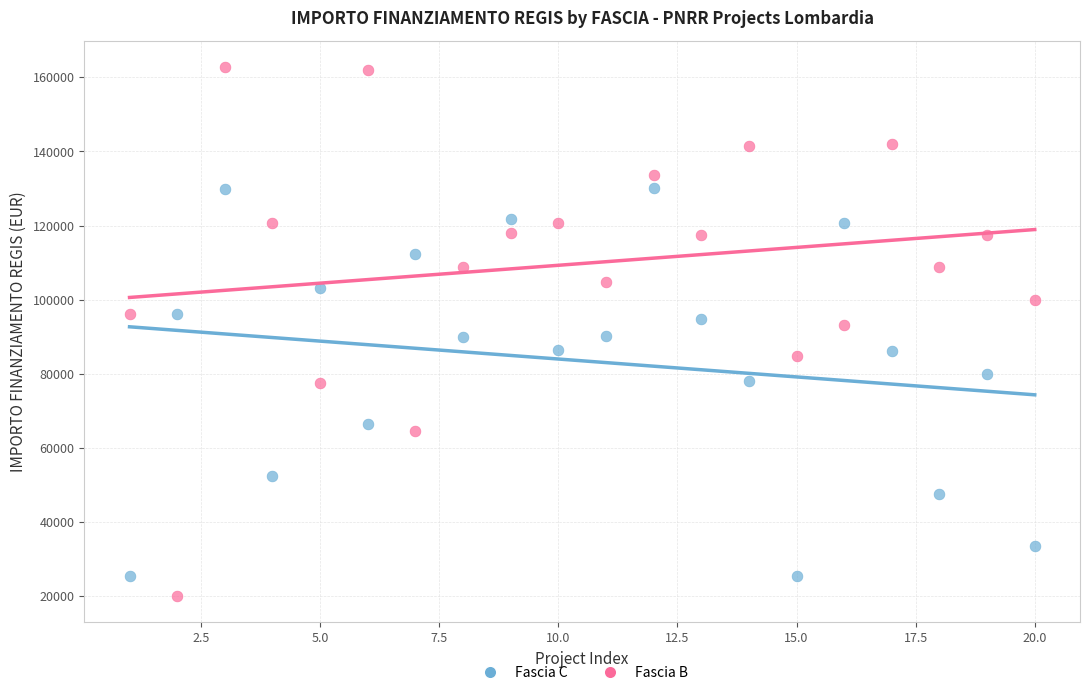

Across all data points, what is the range of X values (max minus min)?

19